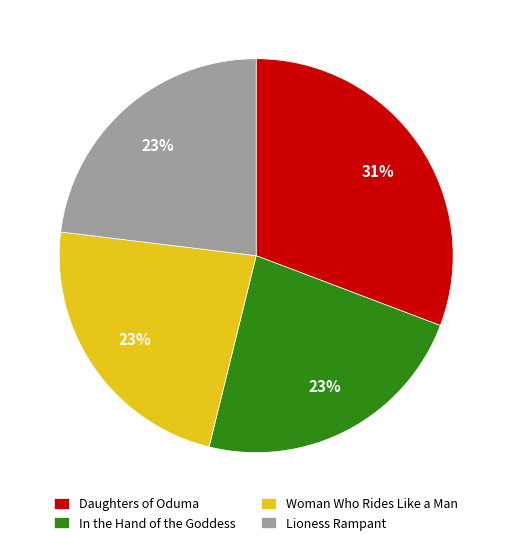

Is the sum of Daughters of Oduma and Woman Who Rides Like a Man greater than half?

Yes